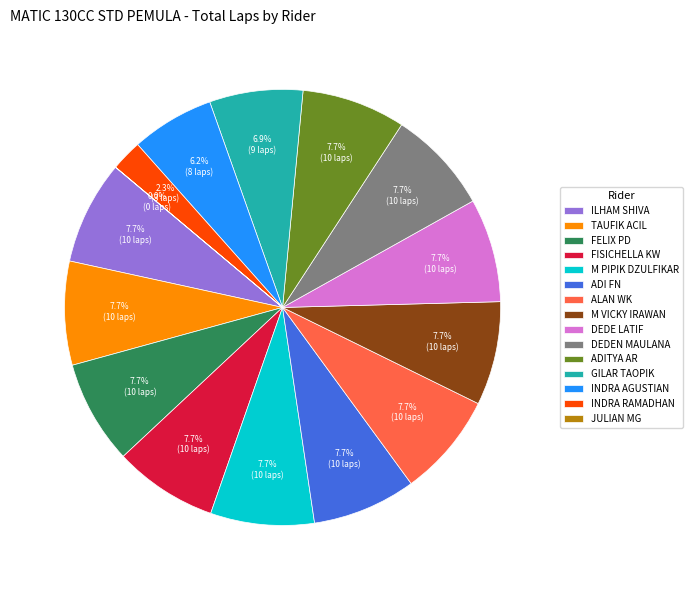

Approximately how many times larger is the value at FELIX PD compared to TAUFIK ACIL?

1.0